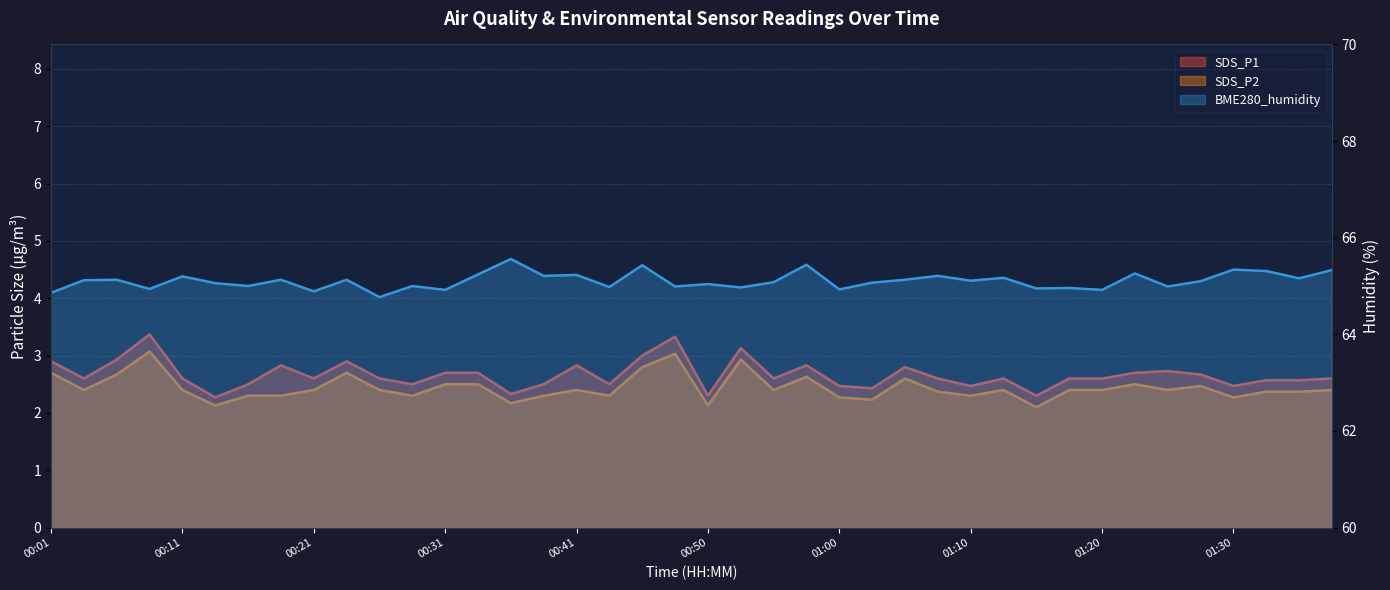

Reading left to right, transcribe all the data shown in this chart.

SDS_P1: 2.9	2.6	2.9	3.4	2.6	2.3	2.5	2.8	2.6	2.9	2.6	2.5	2.7	2.7	2.3	2.5	2.8	2.5	3.0	3.3	2.3	3.1	2.6	2.8	2.5	2.4	2.8	2.6	2.5	2.6	2.3	2.6	2.6	2.7	2.7	2.7	2.5	2.6	2.6	2.6
SDS_P2: 2.7	2.4	2.7	3.1	2.4	2.1	2.3	2.3	2.4	2.7	2.4	2.3	2.5	2.5	2.2	2.3	2.4	2.3	2.8	3.0	2.1	2.9	2.4	2.6	2.3	2.2	2.6	2.4	2.3	2.4	2.1	2.4	2.4	2.5	2.4	2.5	2.3	2.4	2.4	2.4
BME280_humidity: 64.9	65.1	65.1	64.9	65.2	65.1	65.0	65.1	64.9	65.1	64.8	65.0	64.9	65.2	65.6	65.2	65.2	65.0	65.4	65.0	65.0	65.0	65.1	65.4	64.9	65.1	65.1	65.2	65.1	65.2	65.0	65.0	64.9	65.3	65.0	65.1	65.3	65.3	65.2	65.3